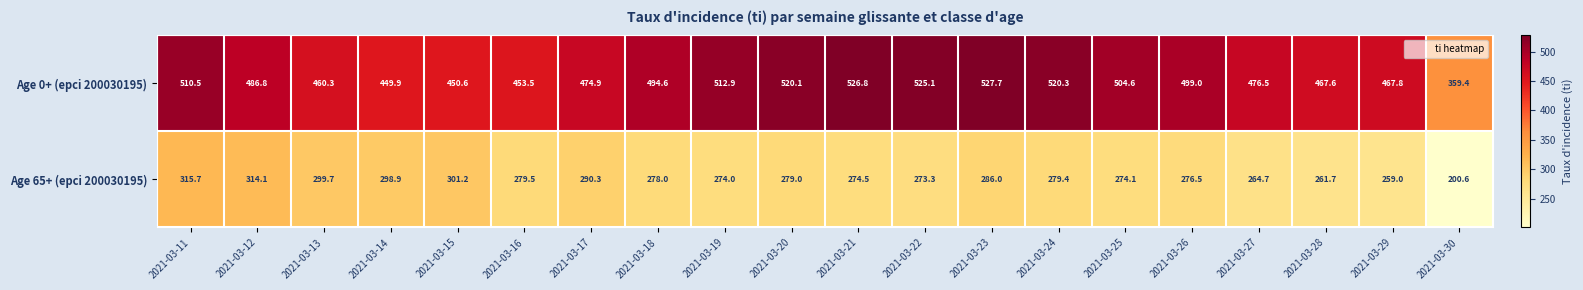

Read the Age 65+ (epci 200030195) value at 2021-03-20.

279.0